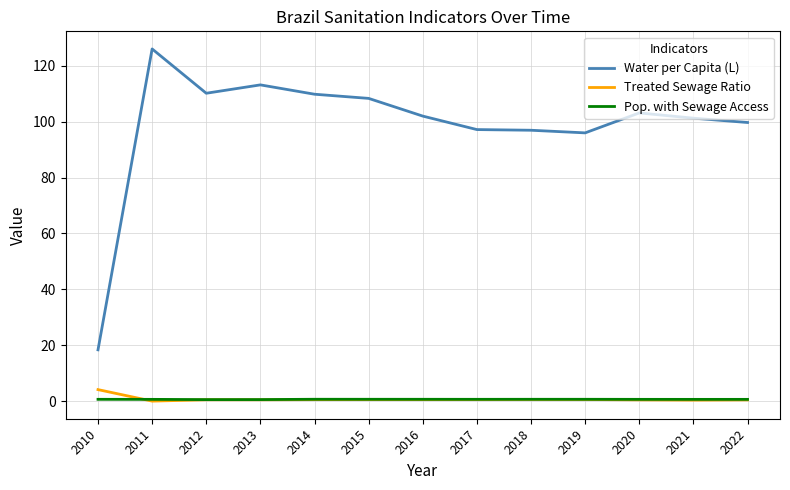

Which series has the widest spread of values?

Water per Capita (L)